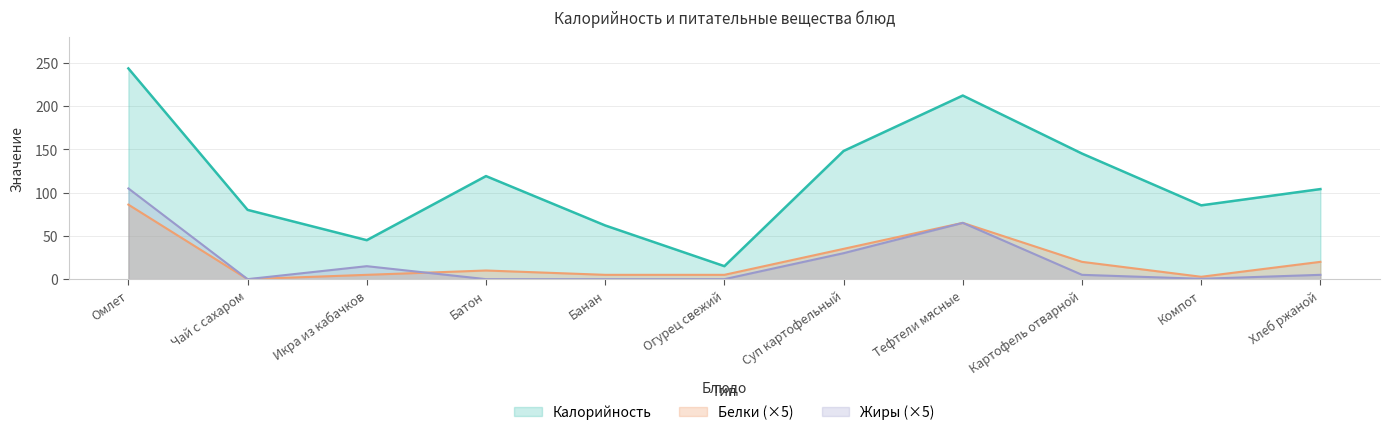

List the labels in order of Жиры value, largest first.

Омлет, Тефтели мясные, Суп картофельный, Икра из кабачков, Картофель отварной, Хлеб ржаной, Компот, Чай с сахаром, Батон, Банан, Огурец свежий